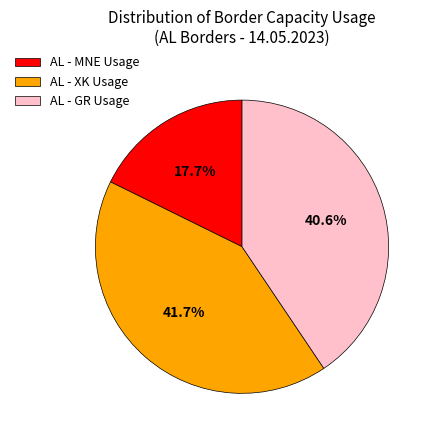

Rank the categories by value from lowest to highest.

AL - MNE Usage, AL - GR Usage, AL - XK Usage